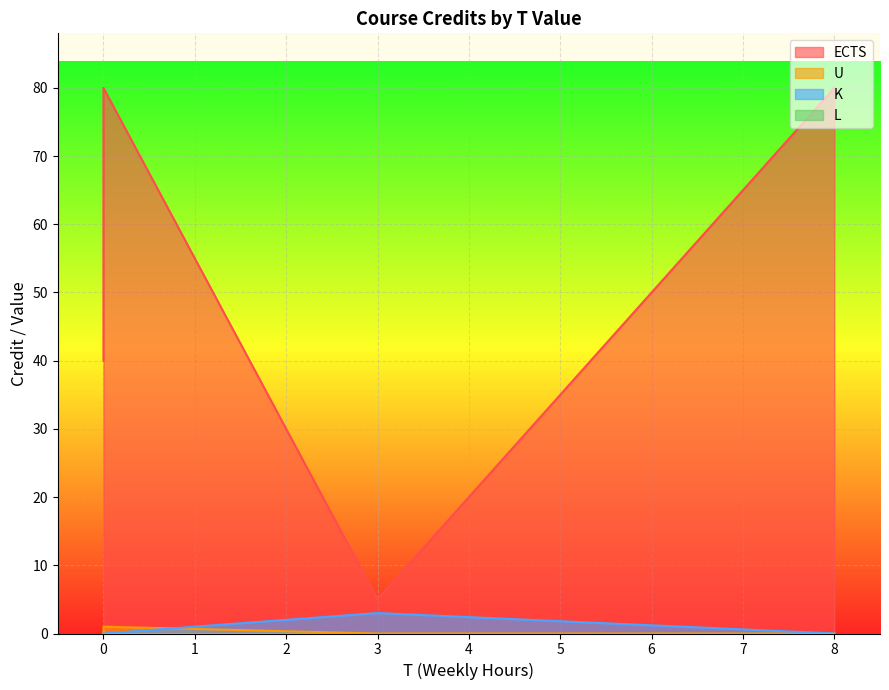

What is the value of the K point at the 5th from the left?

3